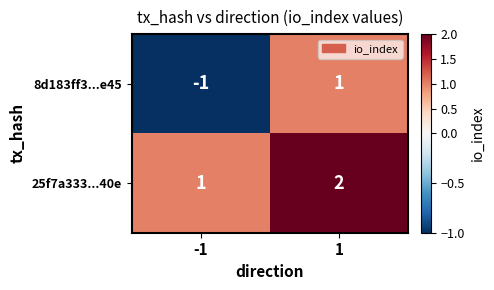

Is the value of 25f7a333...40e at -1 greater than the value of 8d183ff3...e45 at -1?

Yes